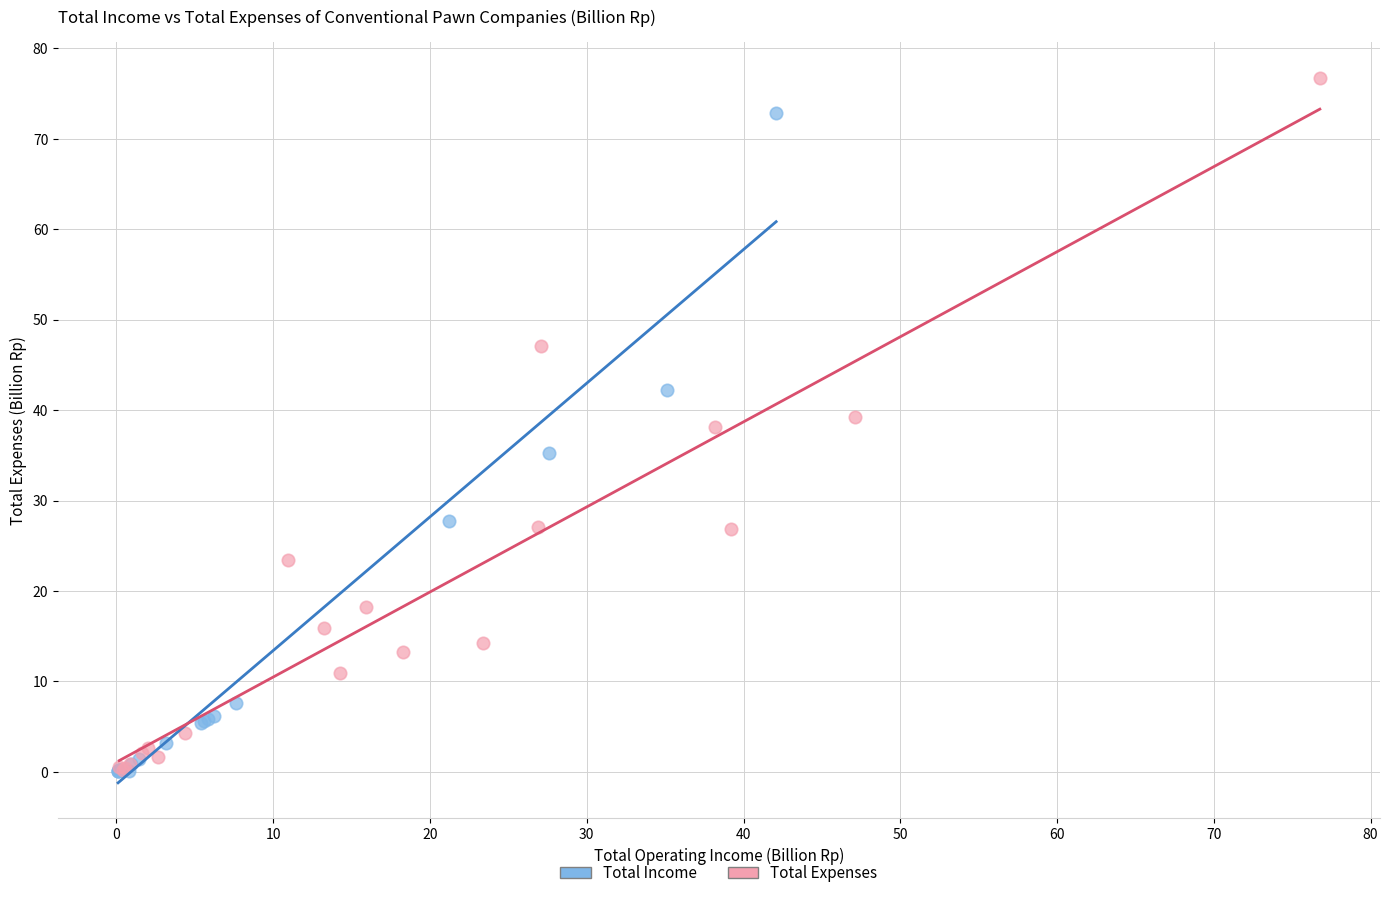

Which series reaches the maximum Y coordinate?

Total Expenses